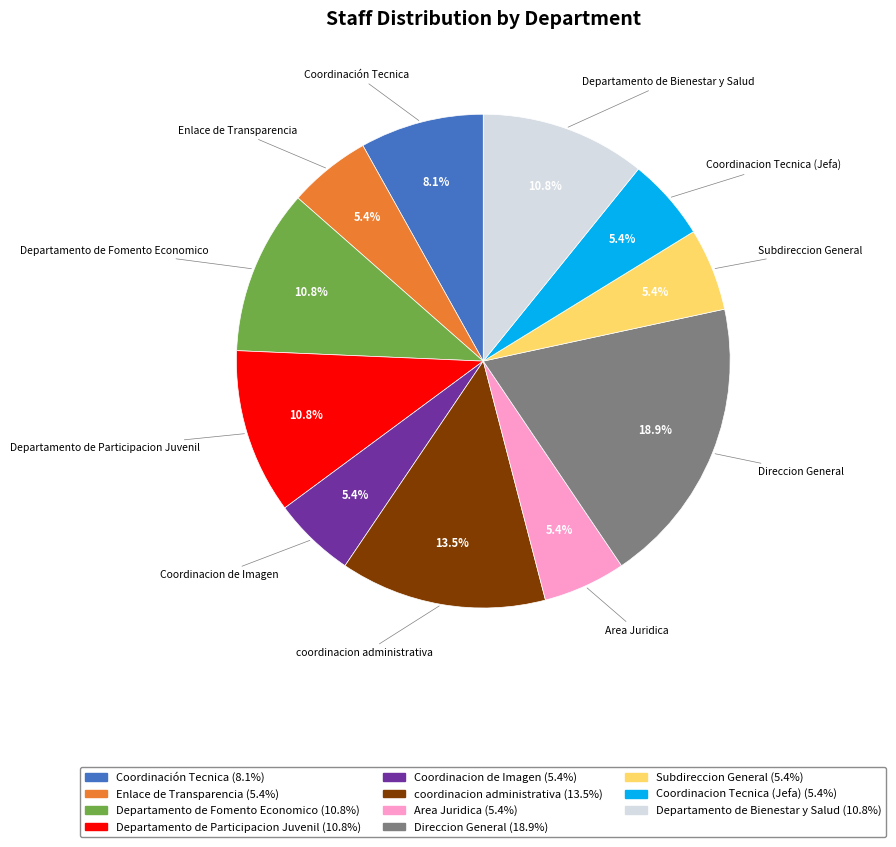

What is the ratio of the value at Departamento de Fomento Economico to the value at Departamento de Bienestar y Salud?

1.0